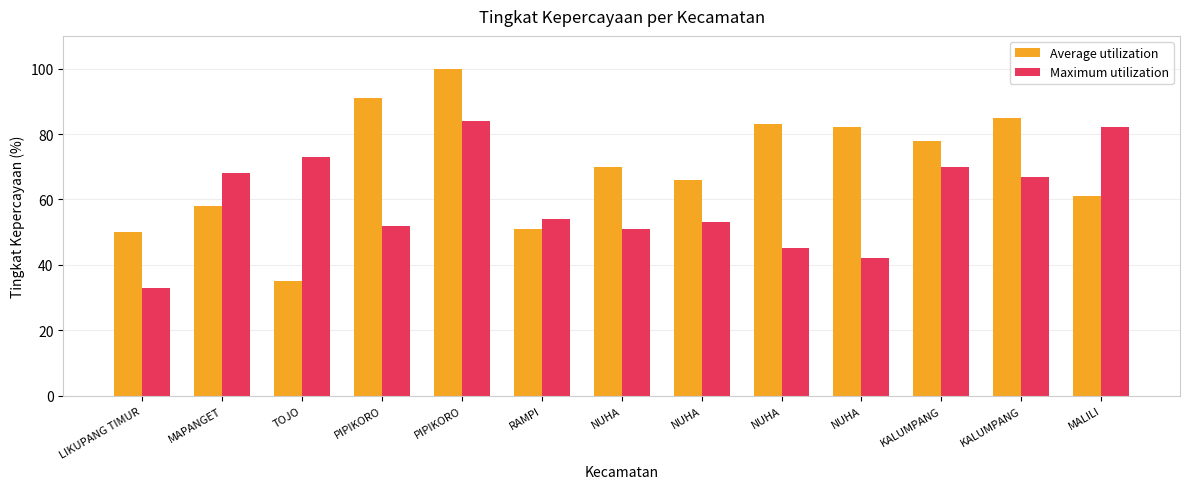

What is the difference between the highest and lowest values at LIKUPANG TIMUR?

17